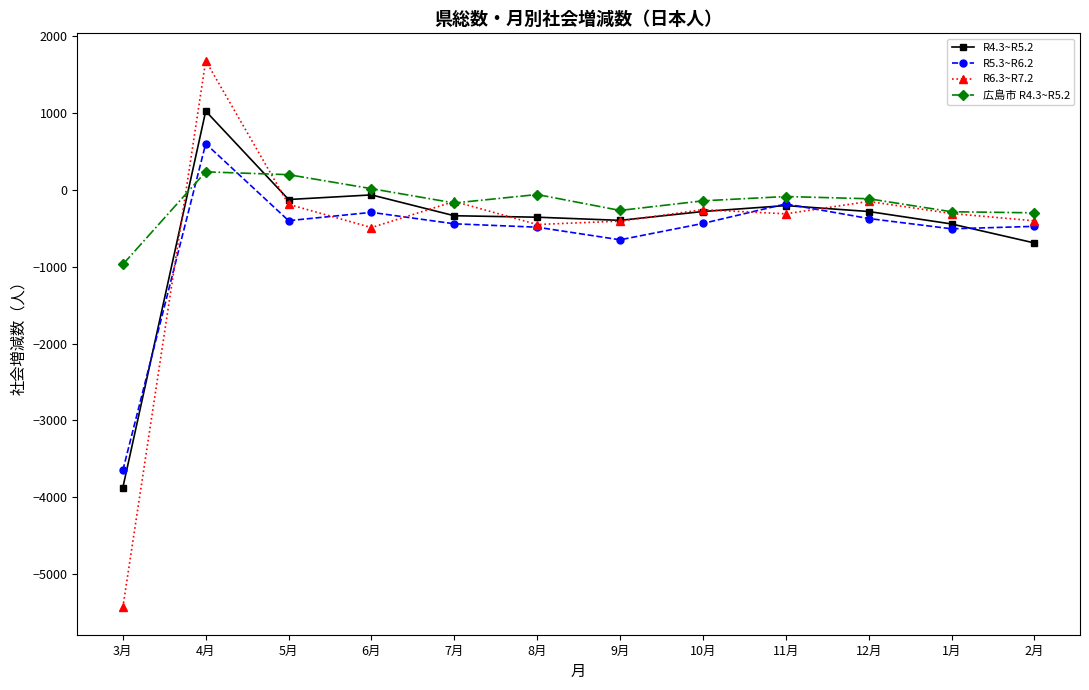

What is the spread (max minus min) of values at 12月?

257